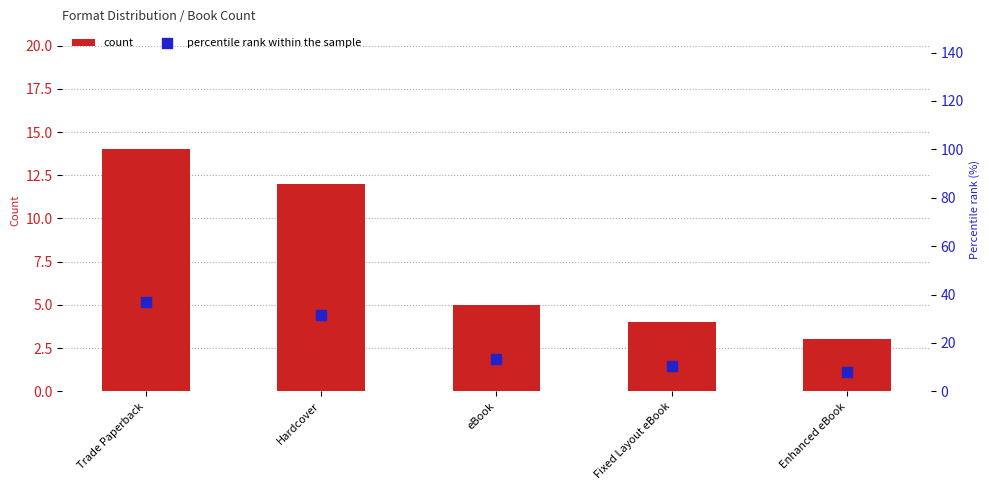

At how many categories does at least one series exceed 33?

1